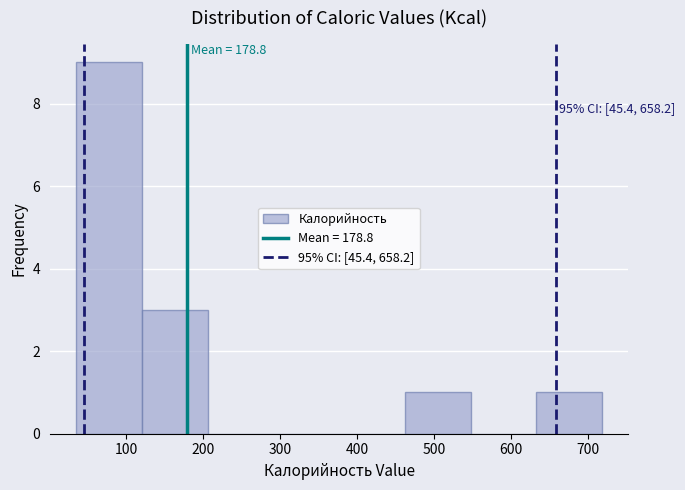

Which range on the x-axis has the tallest bar?

40 to 120